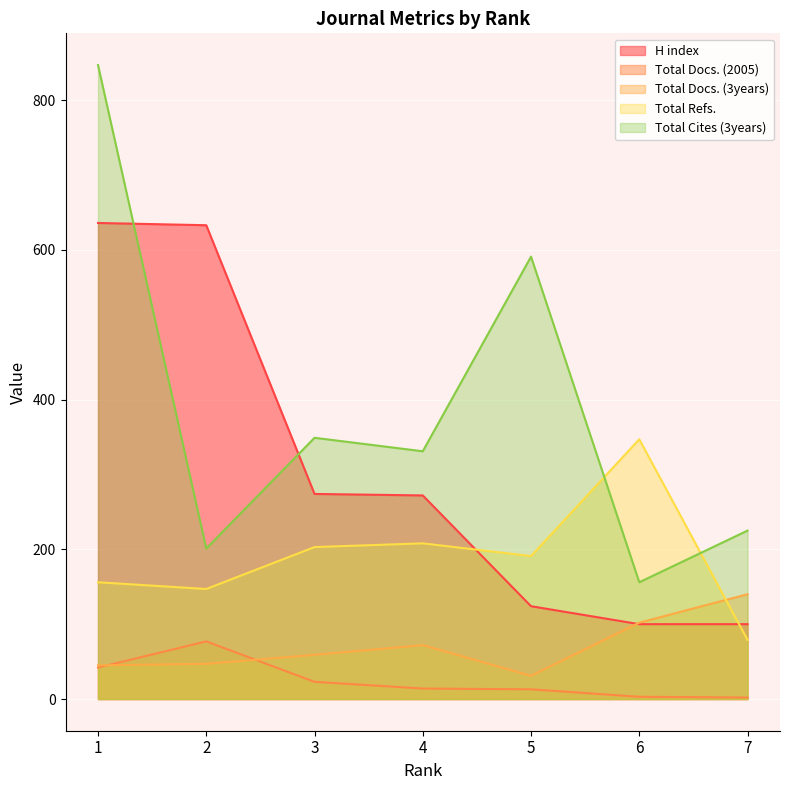

Count the number of data series in this chart.

5